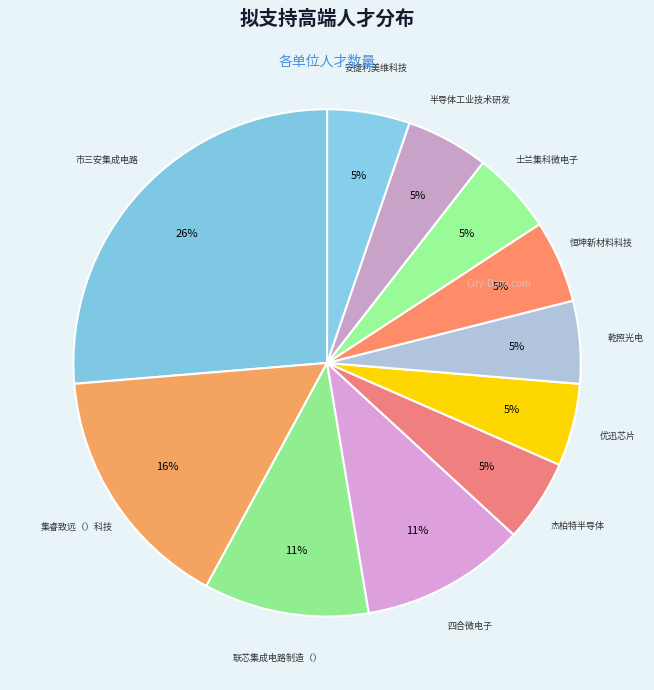

Is there any slice that represents more than half of the pie?

No